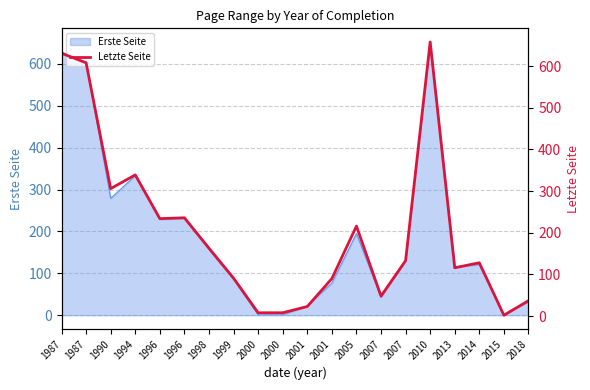

Where is the data nearest to the value 330?

1994